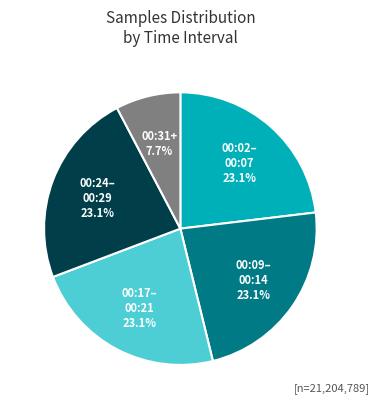

Is there a majority slice in this chart?

No